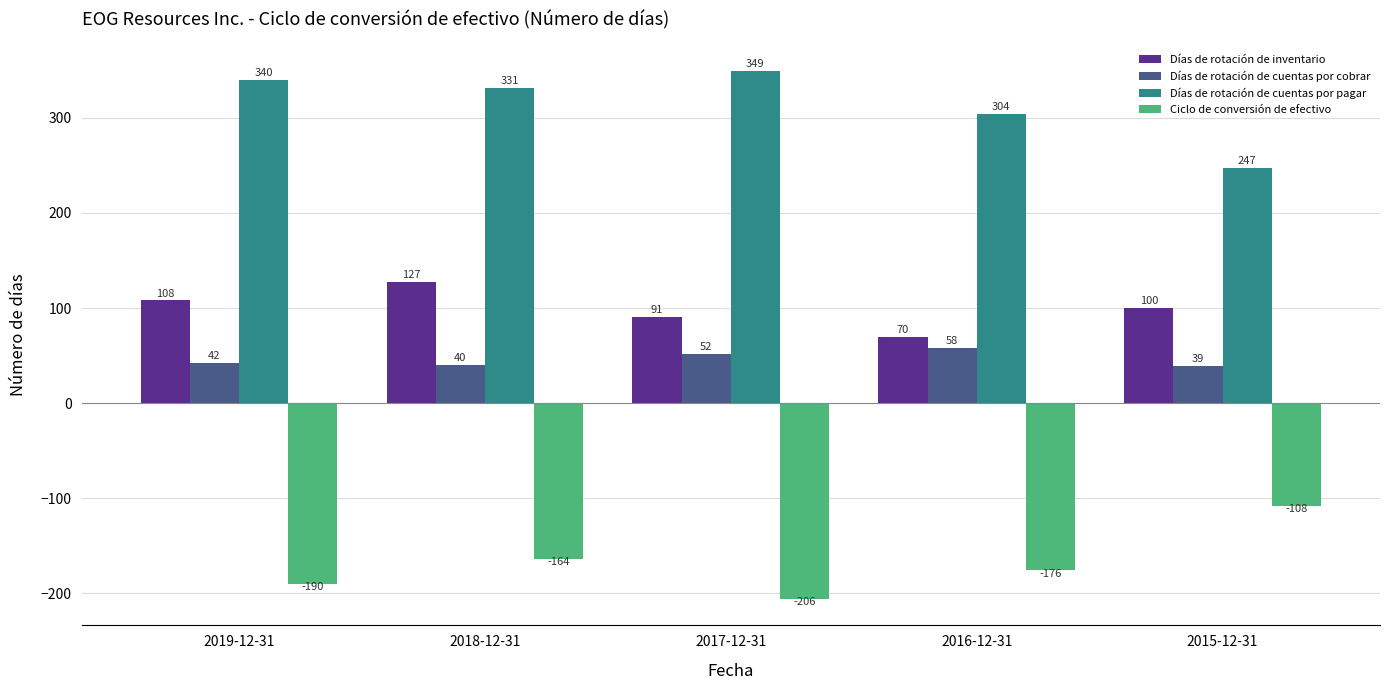

What are all the series names shown in the legend?

Días de rotación de inventario, Días de rotación de cuentas por cobrar, Días de rotación de cuentas por pagar, Ciclo de conversión de efectivo